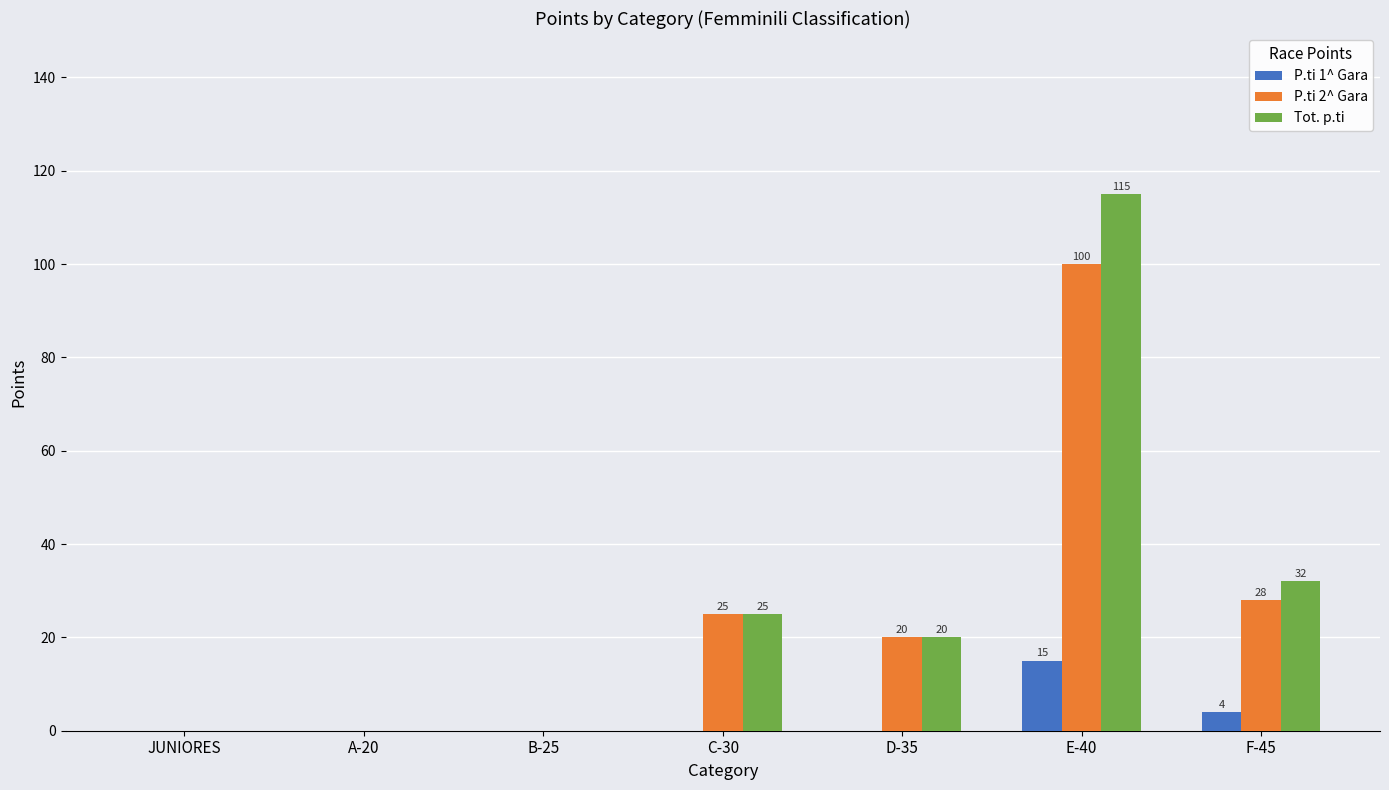

At which category is the sum across all series the highest?

E-40